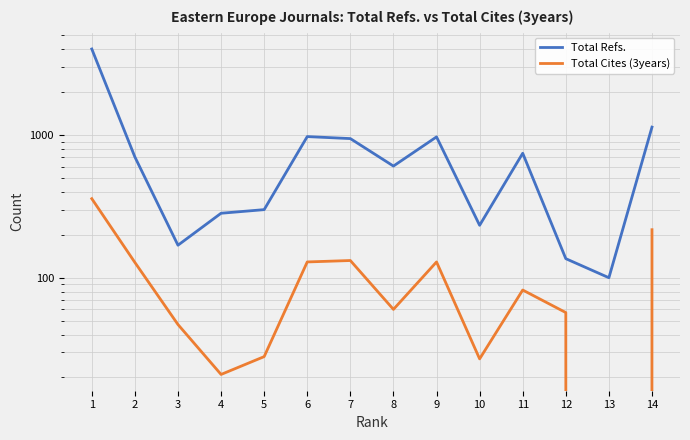

List the series in order of their peak value, lowest first.

Total Cites (3years), Total Refs.